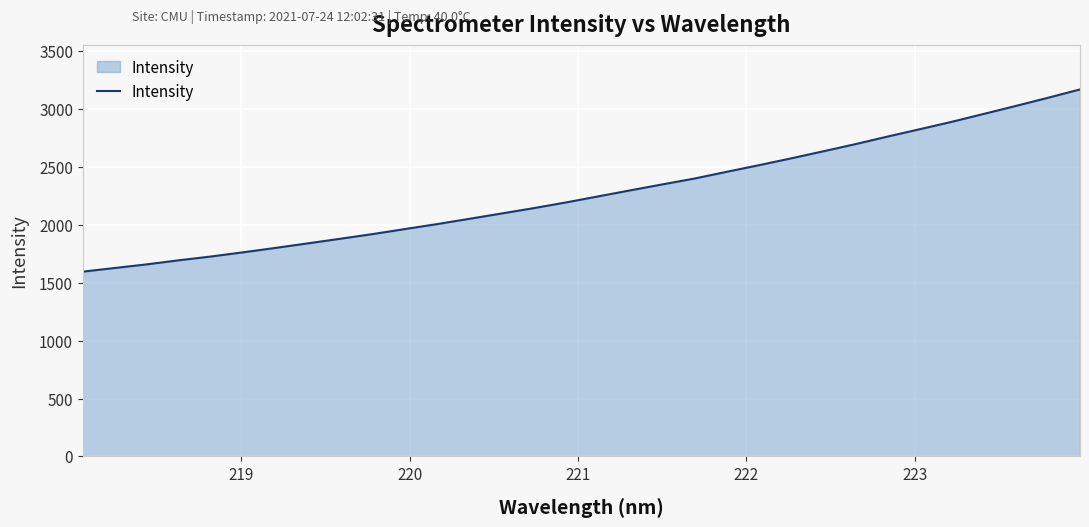

What is the minimum value shown in the chart?

1596.6